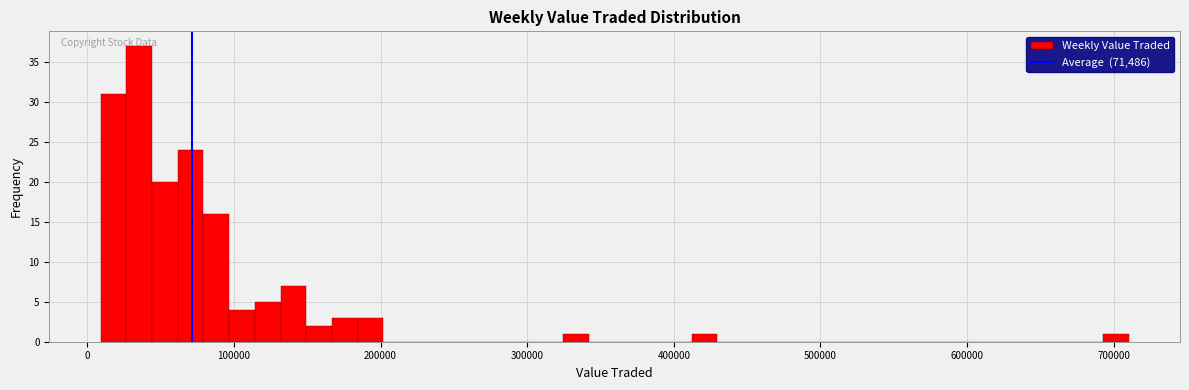

Read against the x-axis, roughly where is the centre of the tallest bar?

40000